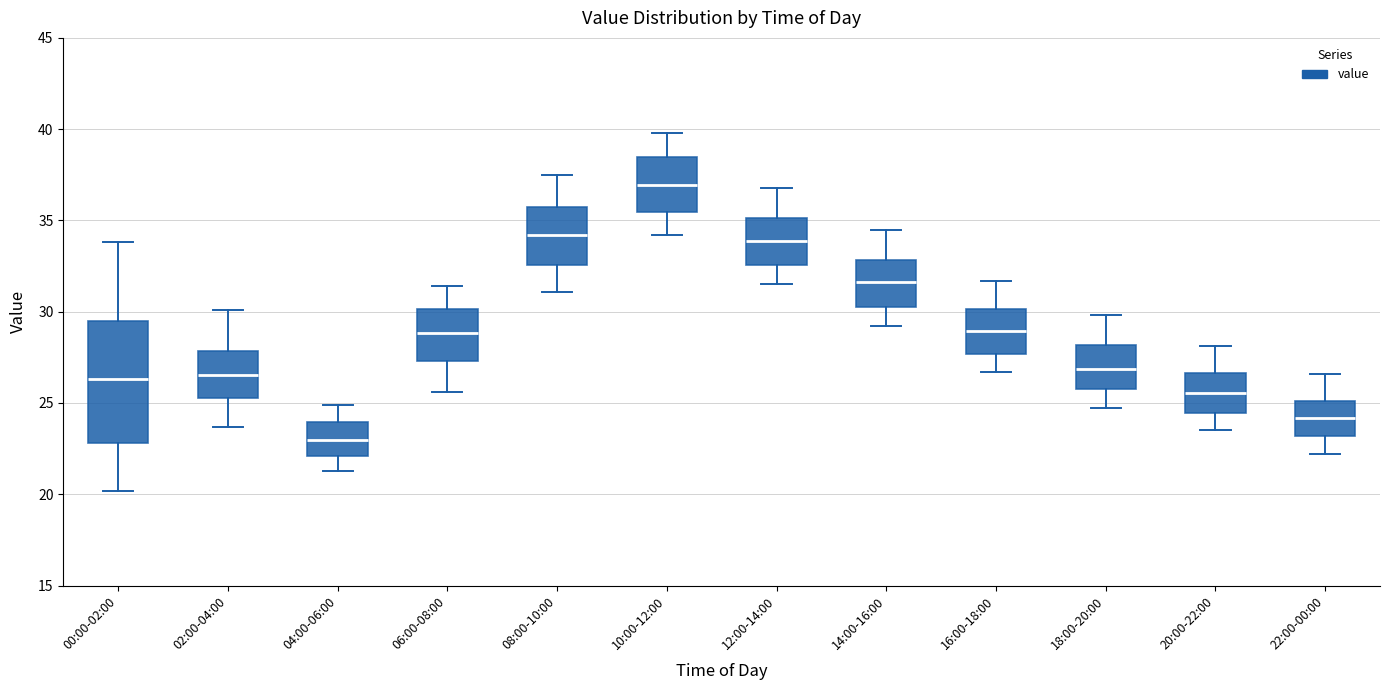

Reading left to right, read every box against the y-axis: the position of its median line, the range the box covers, and the ends of its whiskers. The values are not printed on the chart, so give them approximately, as read against the axis.

00:00-02:00: median 26.5, box 23.0 to 29.5, whiskers 20.0 to 34.0
02:00-04:00: median 26.5, box 25.5 to 28.0, whiskers 23.5 to 30.0
04:00-06:00: median 23.0, box 22.0 to 24.0, whiskers 21.5 to 25.0
06:00-08:00: median 29.0, box 27.5 to 30.0, whiskers 25.5 to 31.5
08:00-10:00: median 34.0, box 32.5 to 36.0, whiskers 31.0 to 37.5
10:00-12:00: median 37.0, box 35.5 to 38.5, whiskers 34.0 to 40.0
12:00-14:00: median 34.0, box 32.5 to 35.0, whiskers 31.5 to 37.0
14:00-16:00: median 31.5, box 30.5 to 33.0, whiskers 29.0 to 34.5
16:00-18:00: median 29.0, box 27.5 to 30.0, whiskers 26.5 to 31.5
18:00-20:00: median 27.0, box 26.0 to 28.0, whiskers 24.5 to 30.0
20:00-22:00: median 25.5, box 24.5 to 26.5, whiskers 23.5 to 28.0
22:00-00:00: median 24.0, box 23.0 to 25.0, whiskers 22.0 to 26.5